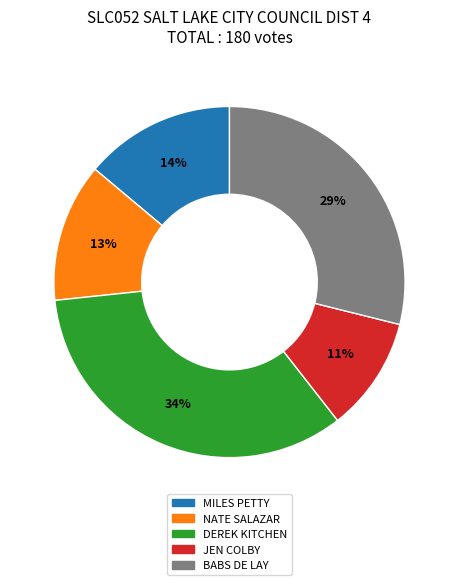

Rank the categories by value from highest to lowest.

DEREK KITCHEN, BABS DE LAY, MILES PETTY, NATE SALAZAR, JEN COLBY